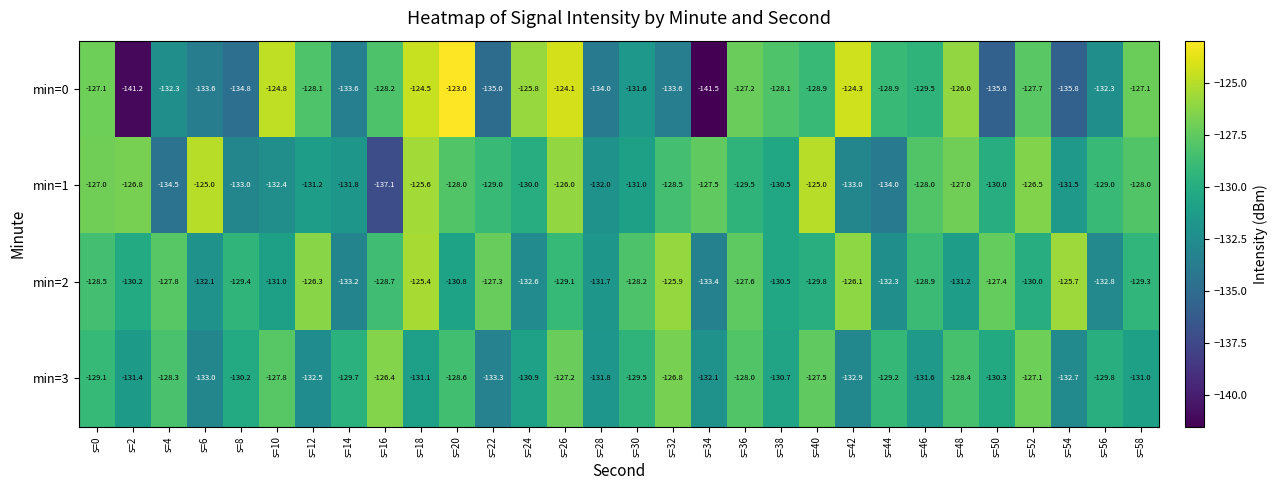

Is it true that min=0 equals -44.3 at s=26?

False